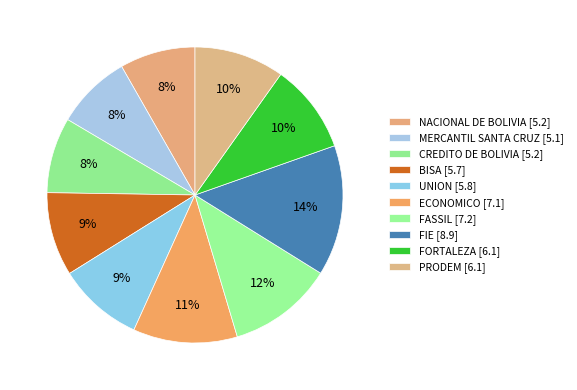

Is there any slice that represents more than half of the pie?

No